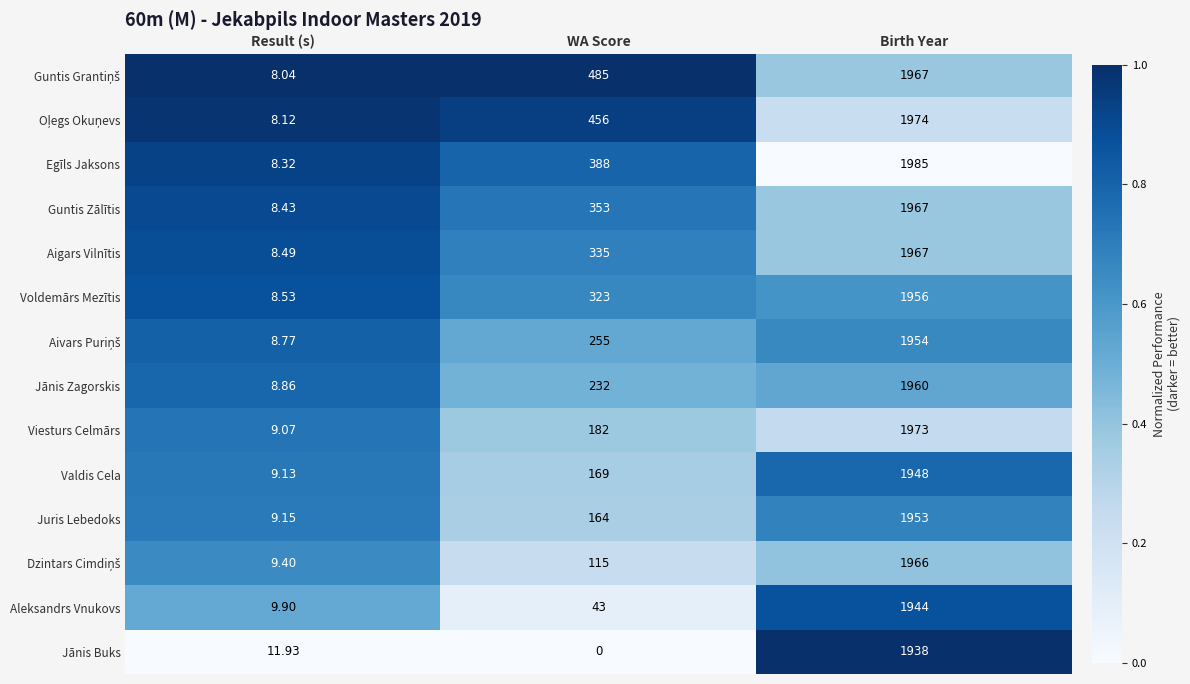

At which label is Aigars Vilnītis closest to 987?

WA Score